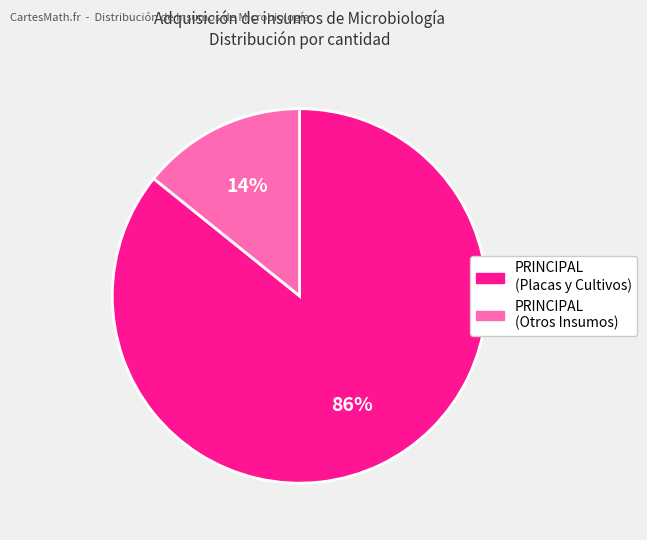

Is there a majority slice in this chart?

Yes